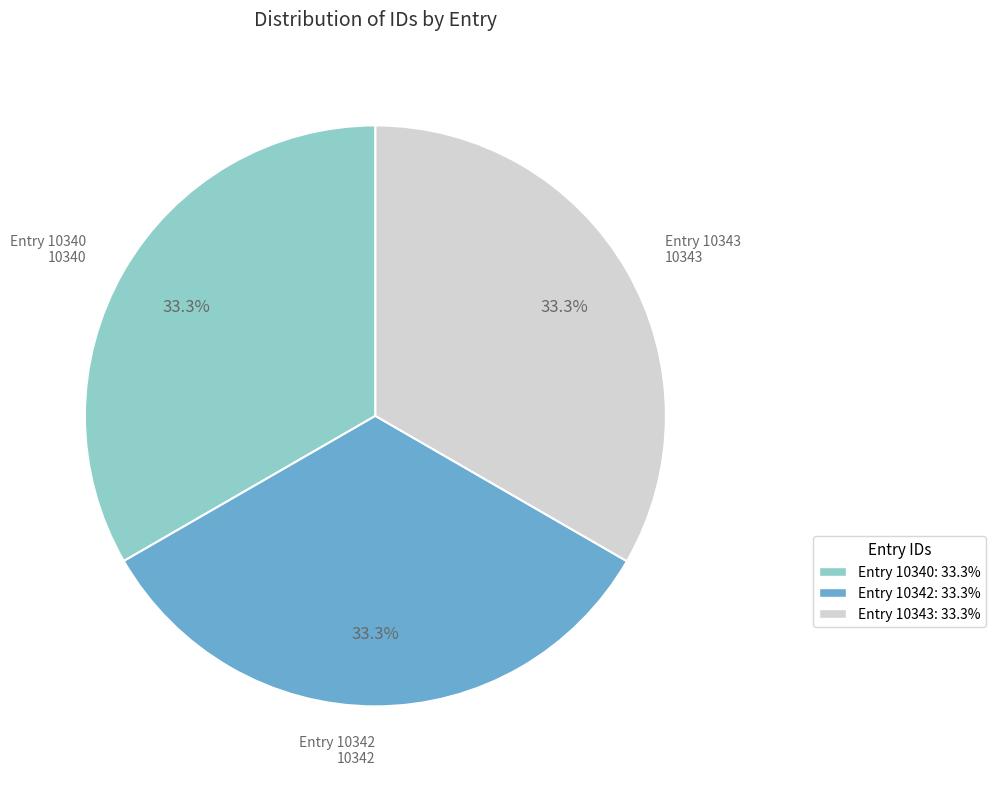

Count the number of slices in the pie.

3